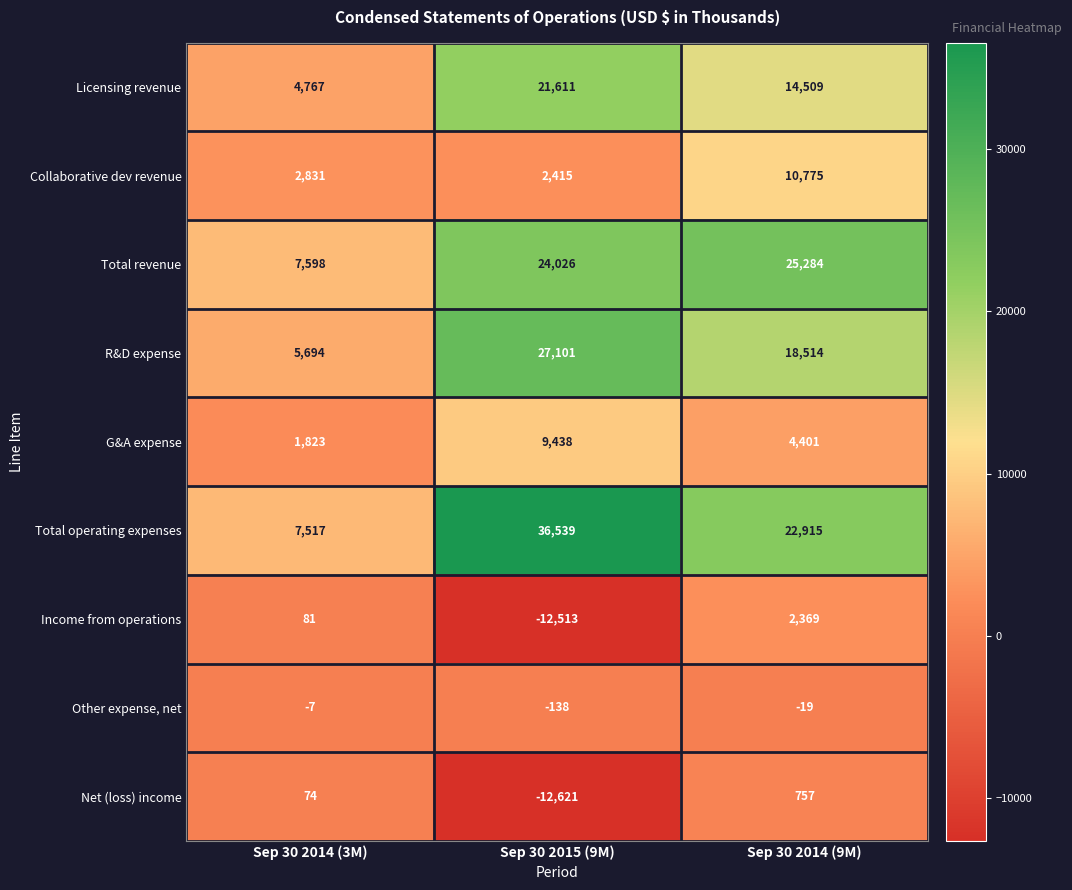

The Total revenue series shows 7598 at Sep 30 2014 (3M). True or false?

True